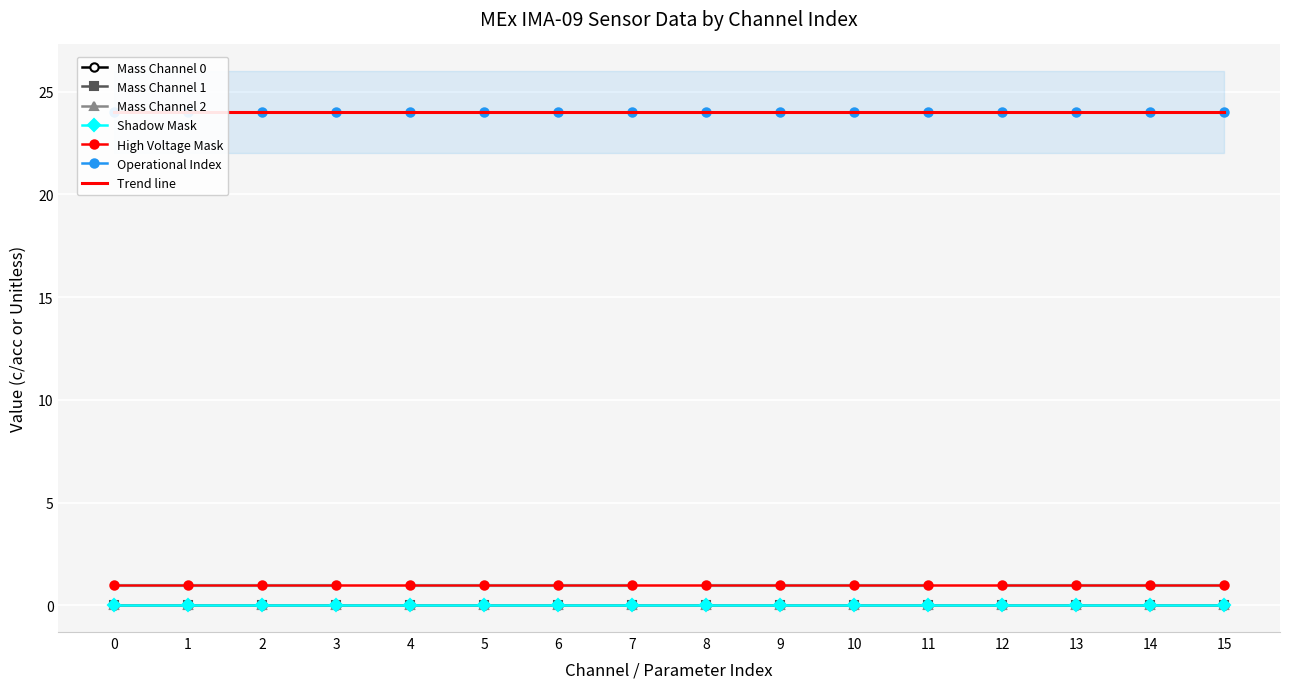

Reading left to right, extract all data points from this chart.

Mass Channel 0: 0	0	0	0	0	0	0	0	0	0	0	0	0	0	0	0
Mass Channel 1: 0	0	0	0	0	0	0	0	0	0	0	0	0	0	0	0
Mass Channel 2: 0	0	0	0	0	0	0	0	0	0	0	0	0	0	0	0
Shadow Mask: 0	0	0	0	0	0	0	0	0	0	0	0	0	0	0	0
High Voltage Mask: 1	1	1	1	1	1	1	1	1	1	1	1	1	1	1	1
Operational Index: 24	24	24	24	24	24	24	24	24	24	24	24	24	24	24	24